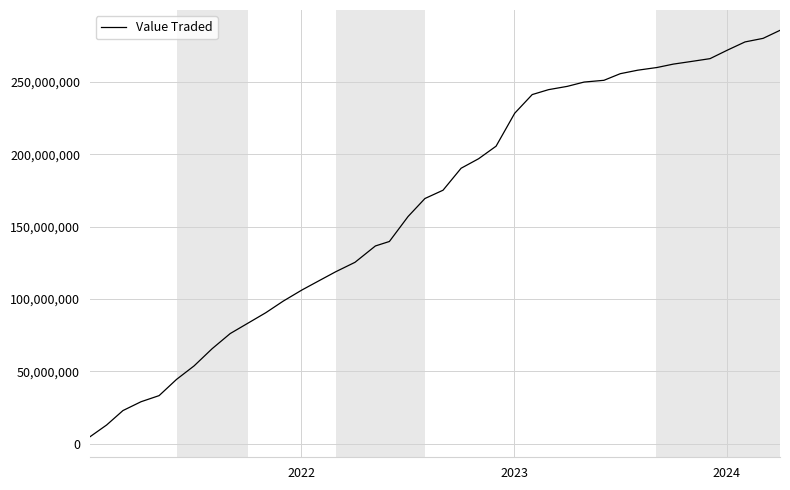

Count the number of data series in this chart.

1